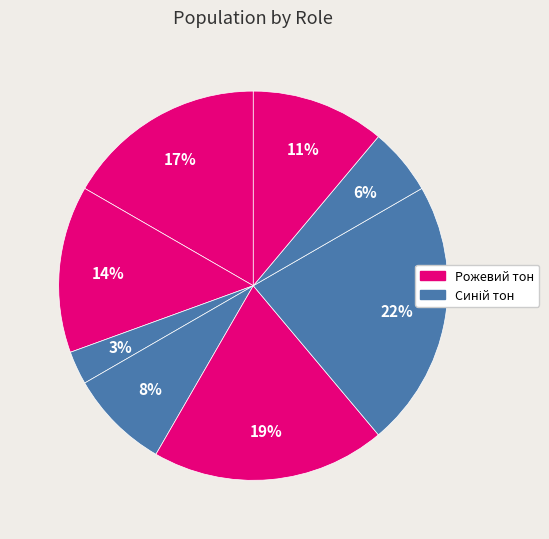

How many slices are in this pie chart?

8